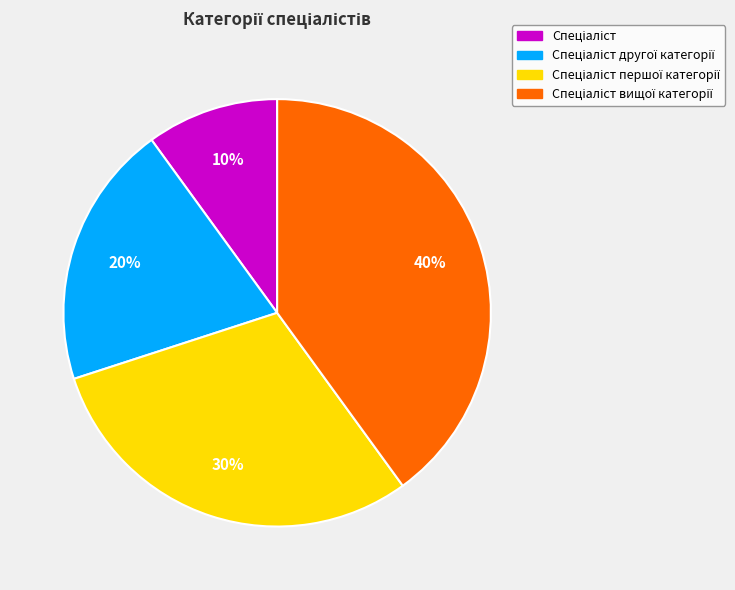

Count the number of slices in the pie.

4